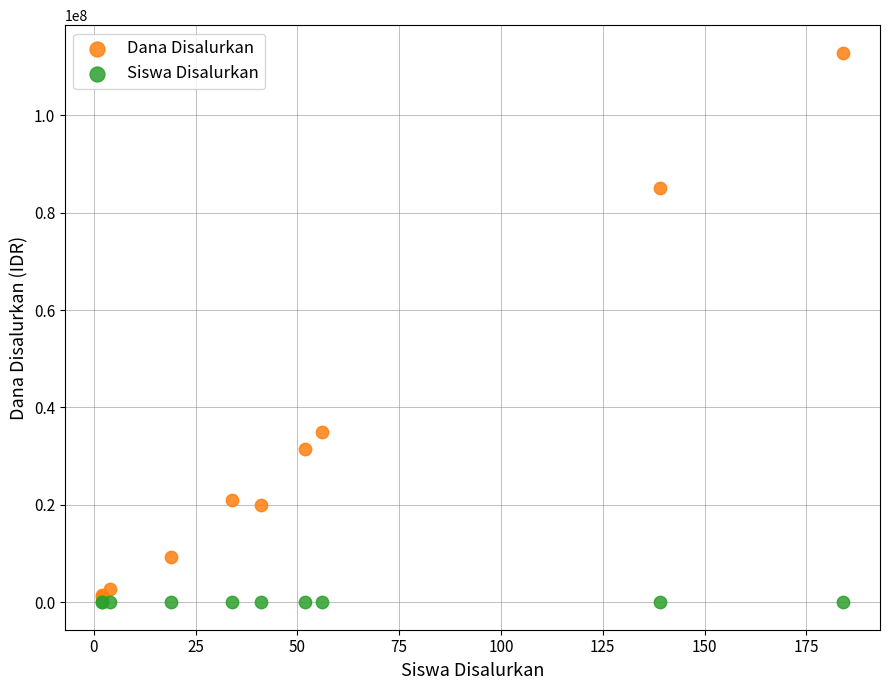

Across all series, what Y value is closest to 56437501?

34875000